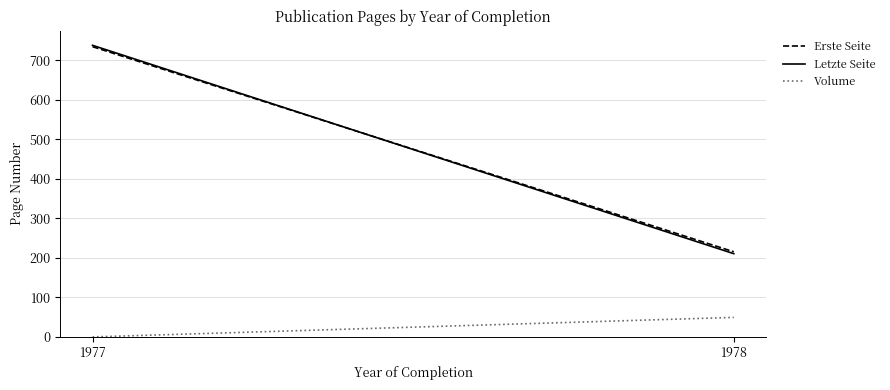

How many data points in Erste Seite are above 734?

1